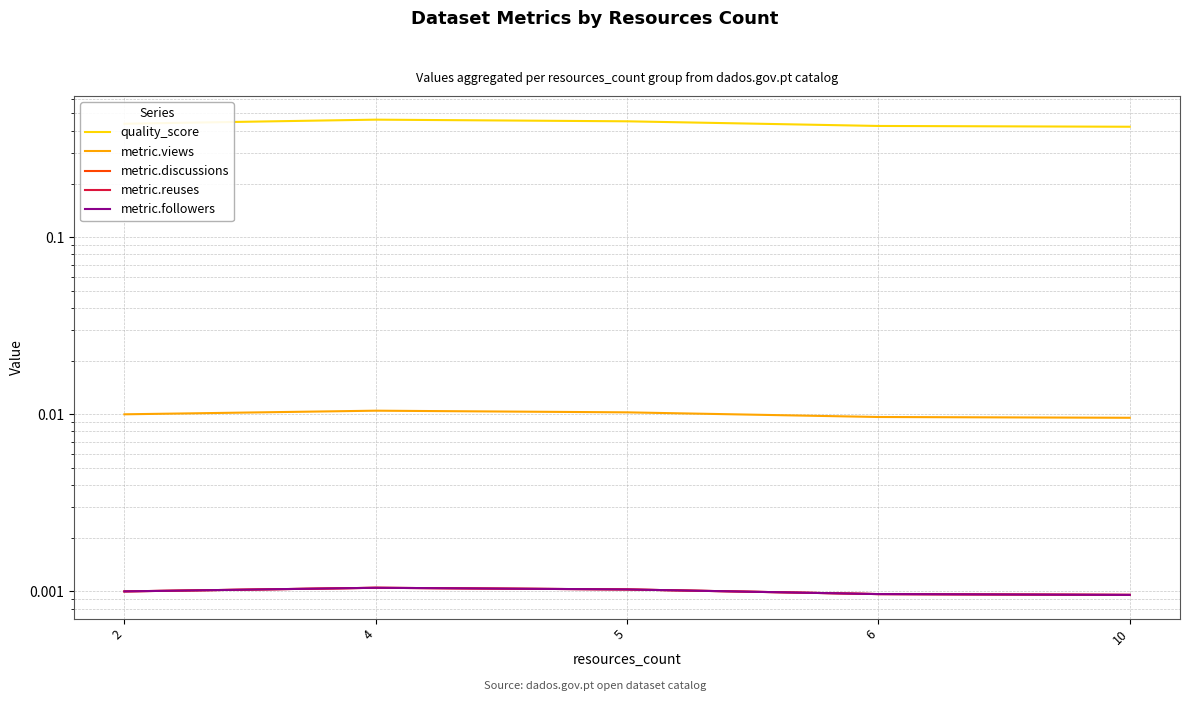

At how many categories does at least one series exceed 0?

5